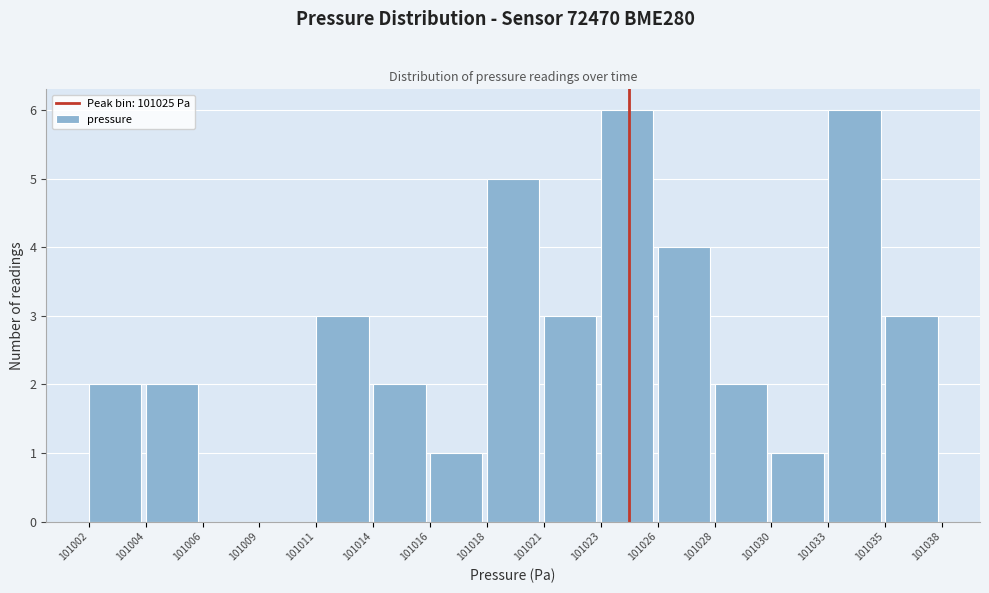

Reading right to left, list all the values displayed in this chart.

101035=3	101033=6	101030=1	101028=2	101026=4	101023=6	101021=3	101018=5	101016=1	101014=2	101011=3	101009=0	101006=0	101004=2	101002=2